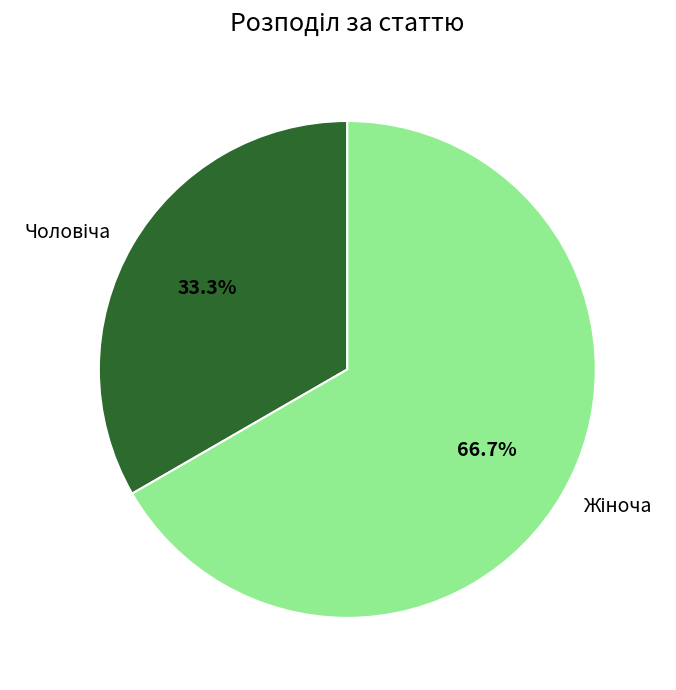

To the nearest percent, what is the difference between the largest and smallest slice percentages?

33%